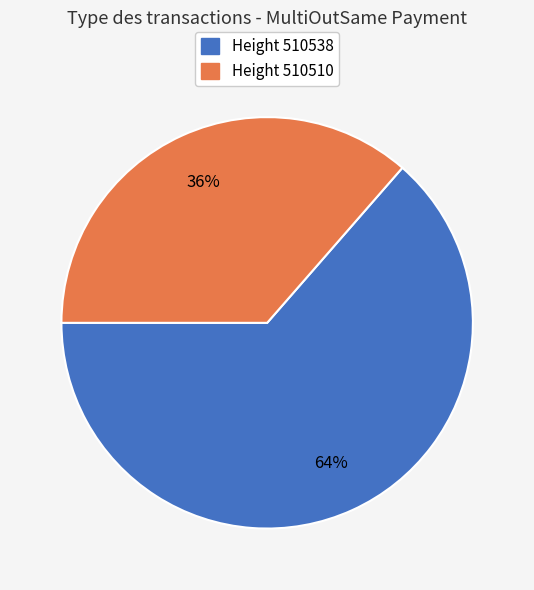

Count the number of slices in the pie.

2